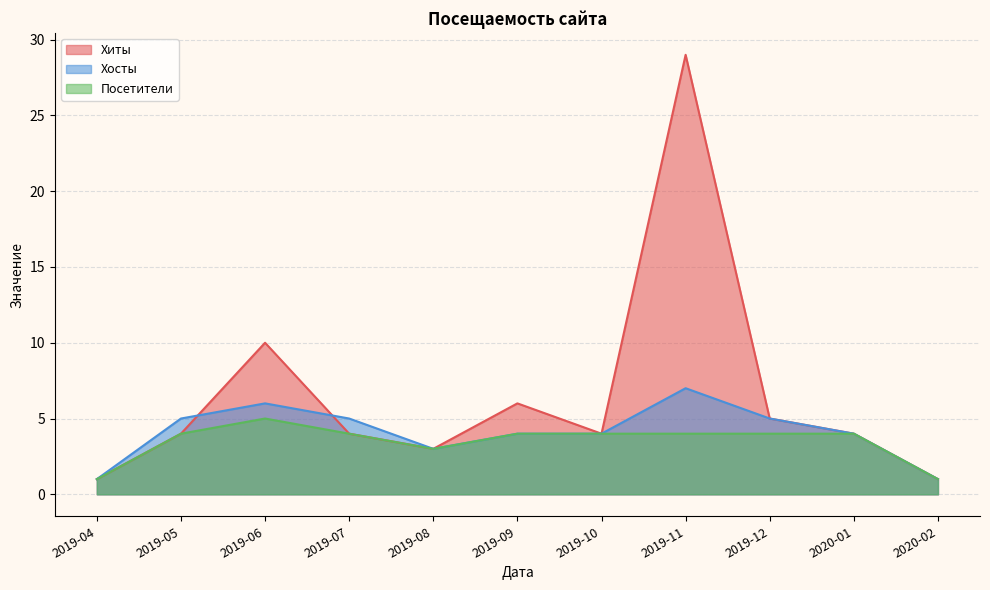

How many Посетители values are between 3 and 4?

8